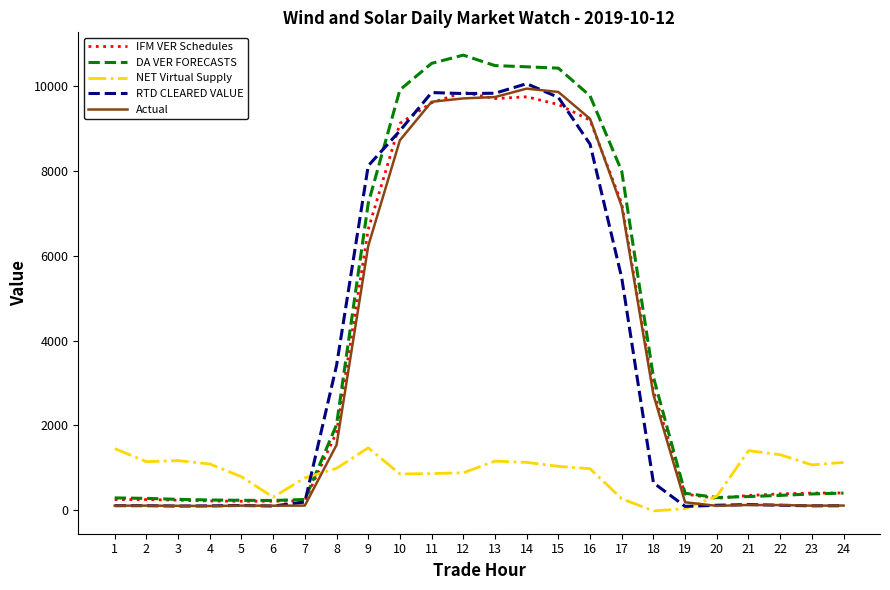

Which series has the largest total across all categories?

DA VER FORECASTS